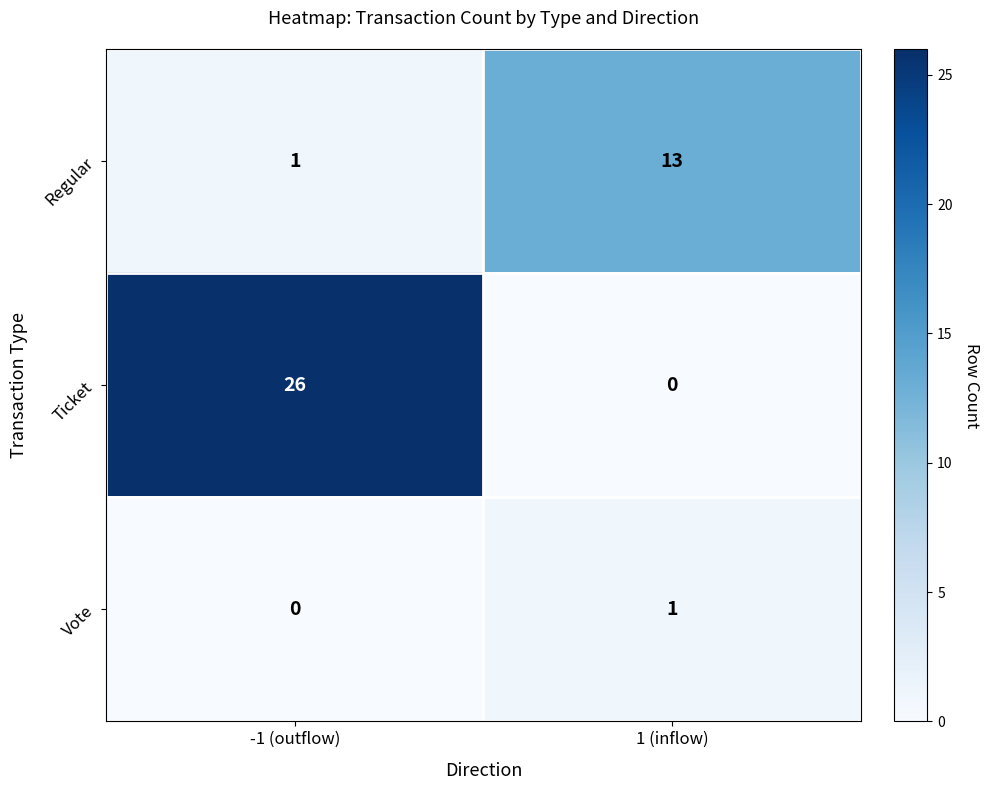

The Vote series shows 1 at 1 (inflow). True or false?

True